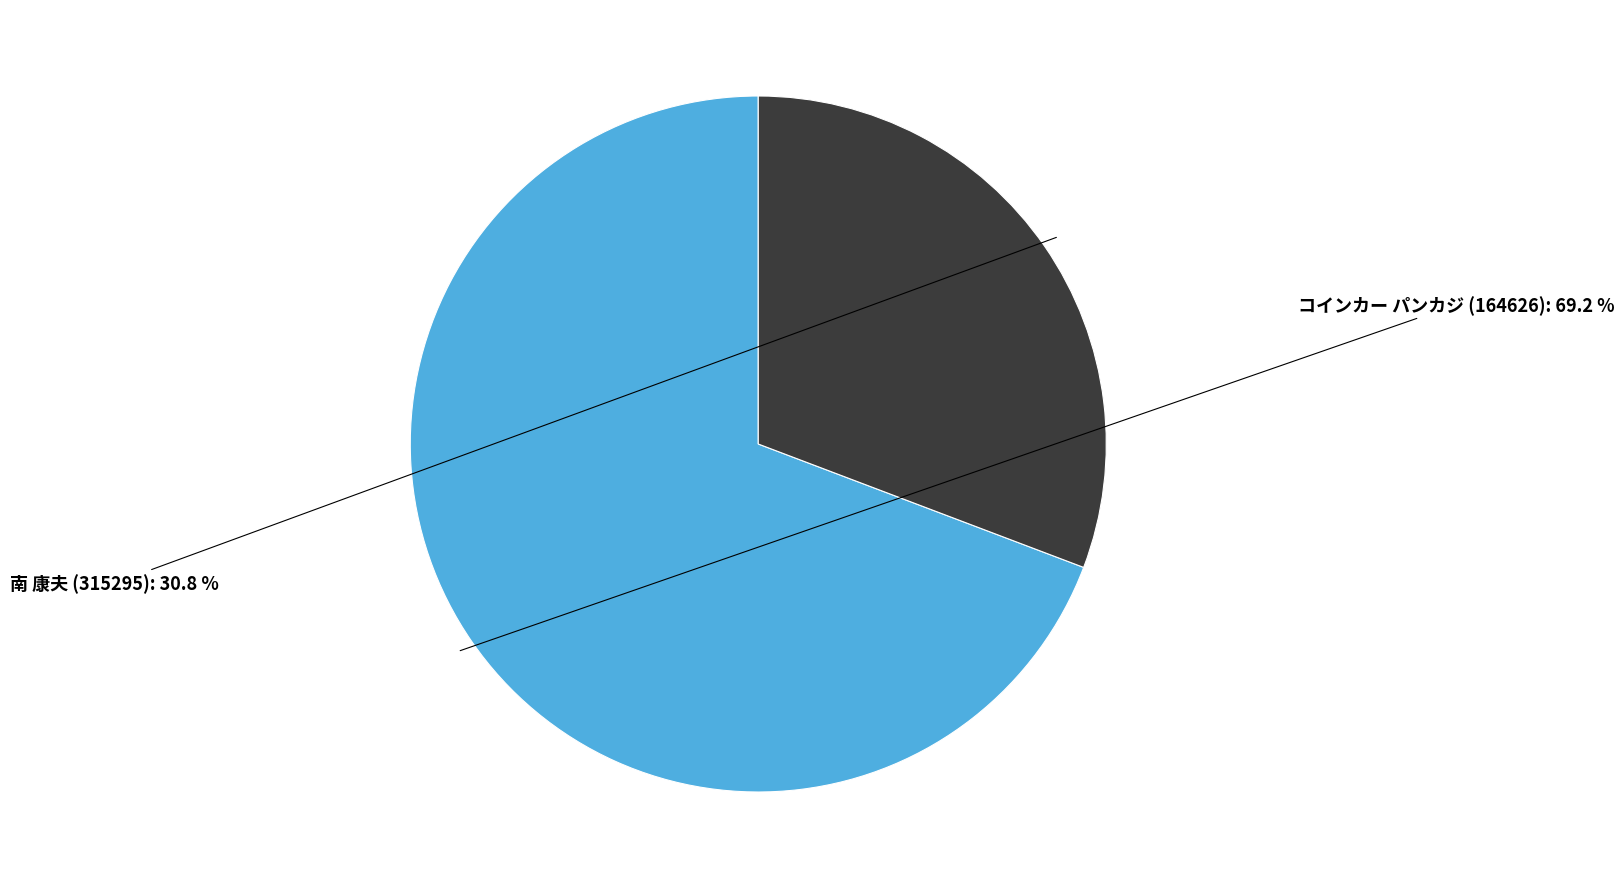

How many slices are in this pie chart?

2